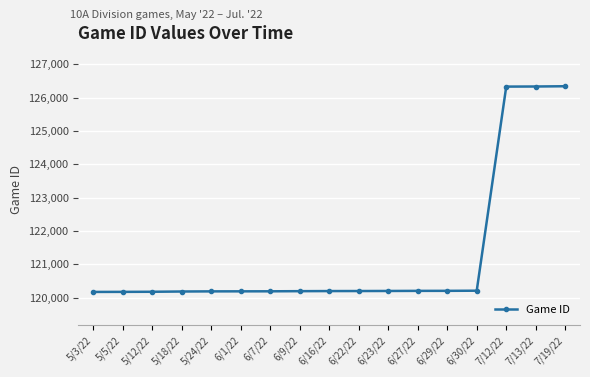

The value at 7/13/22 is 126330. True or false?

True